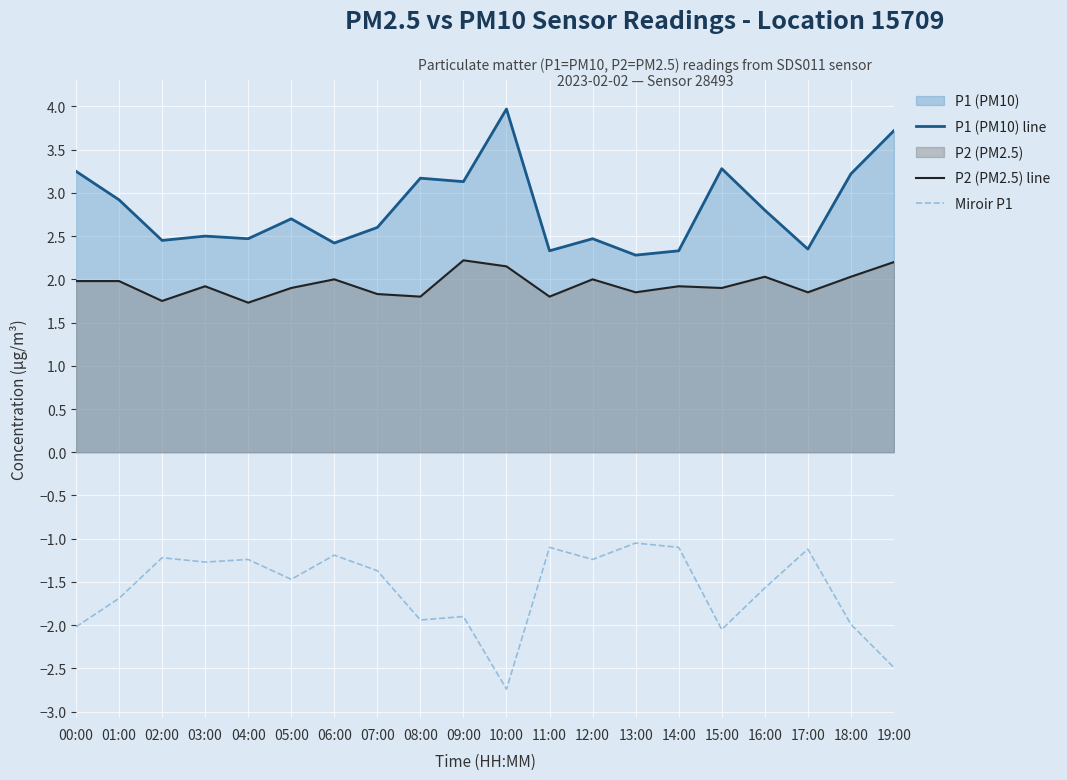

What is the minimum value for Miroir P1?

-2.7